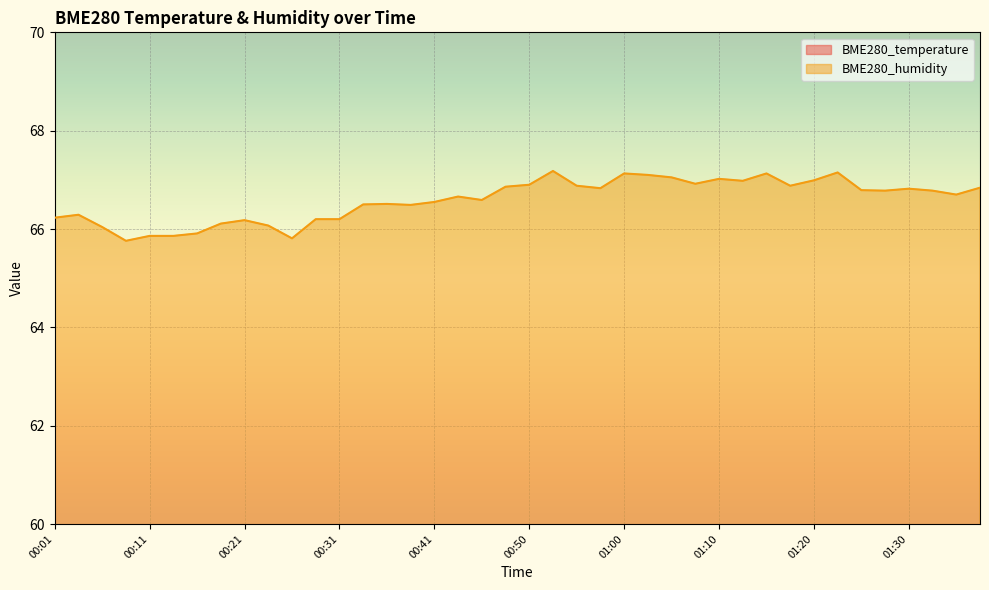

True or false: BME280_temperature and BME280_humidity intersect in this chart.

False